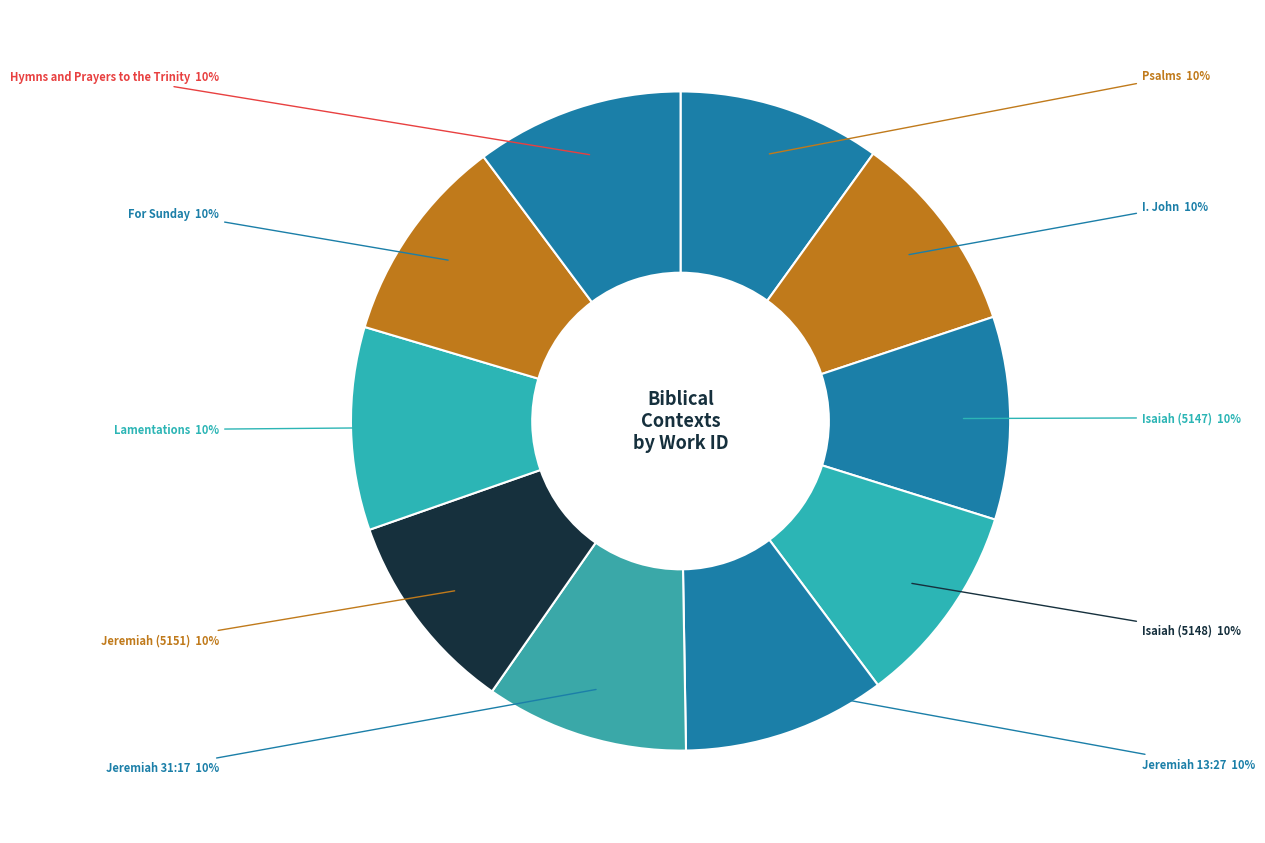

Is the sum of I. John and Hymns and Prayers to the Trinity greater than half?

No